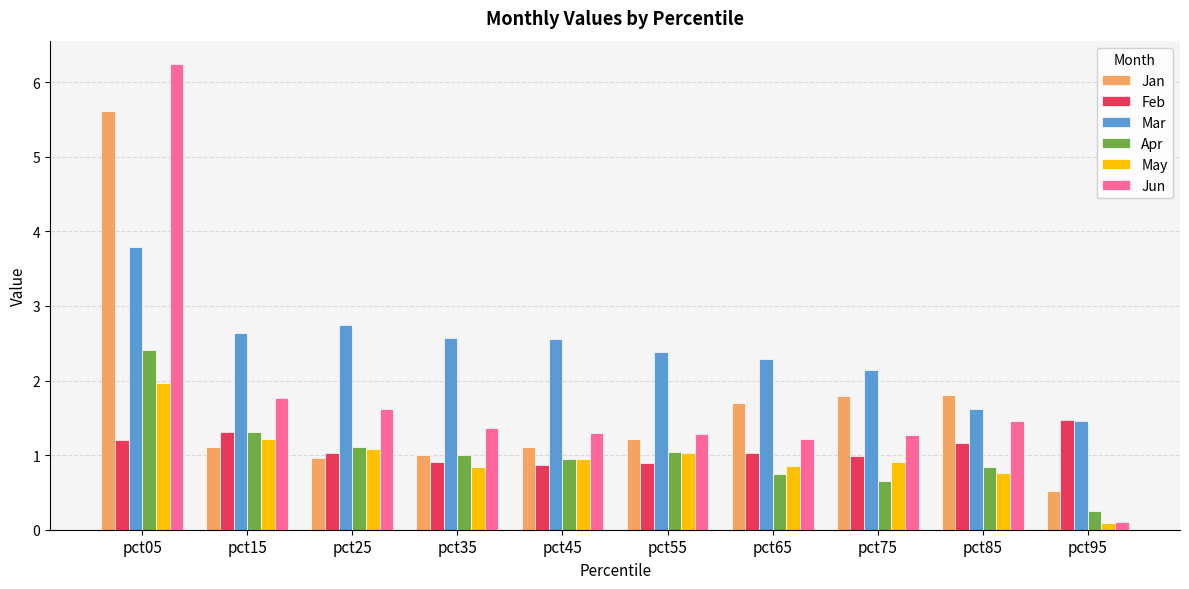

Between pct05 and pct65, which series saw the biggest shift?

Jun